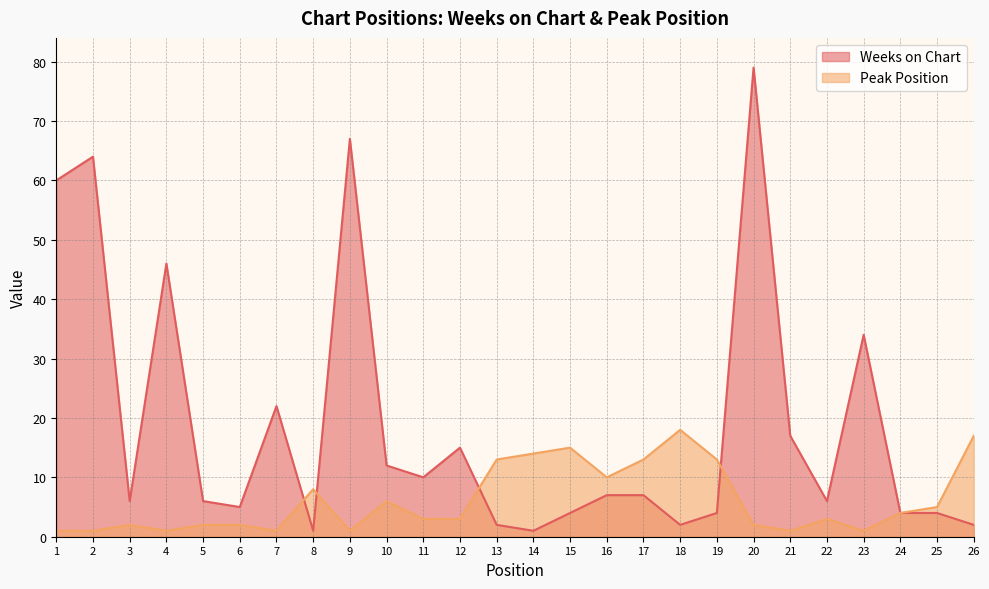

Which series has the largest total across all categories?

Weeks on Chart